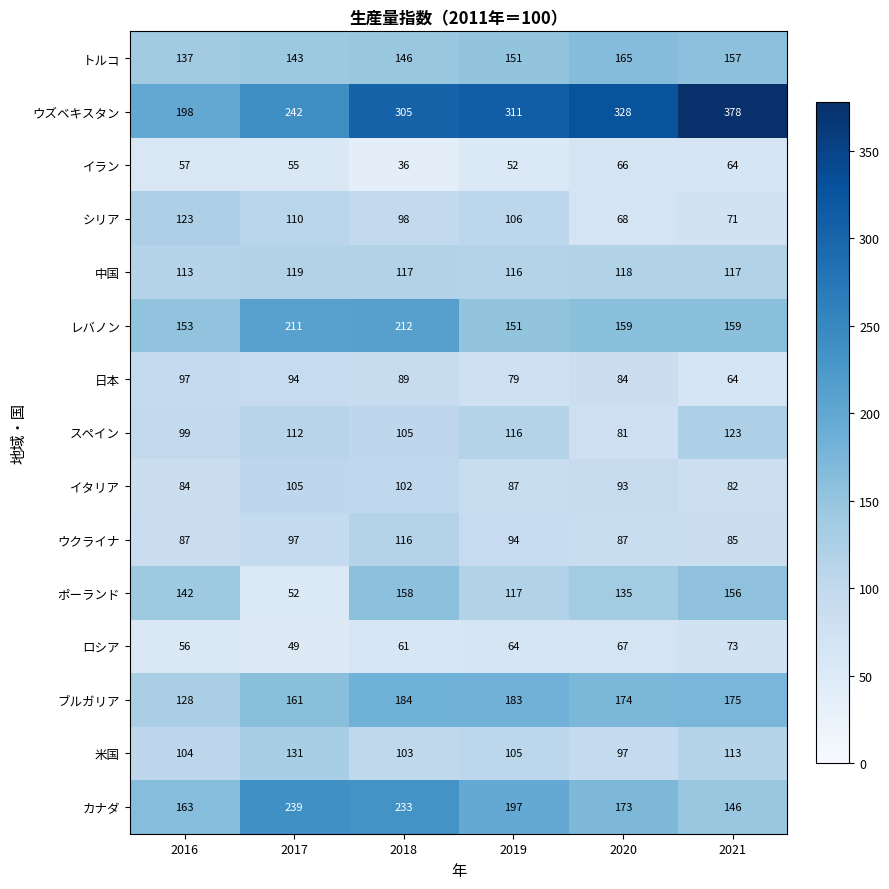

Which label corresponds to the smallest value in the chart?

2018